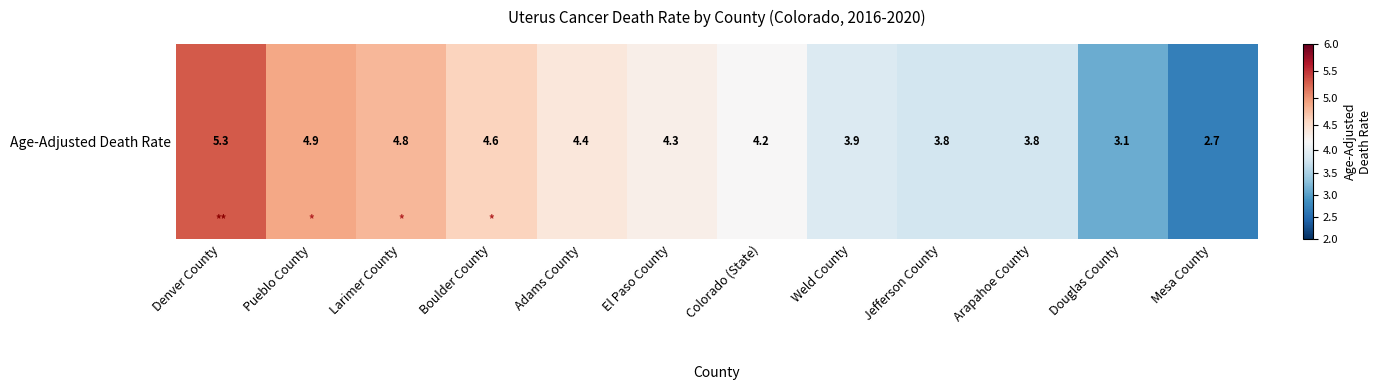

Reading right to left, transcribe all the data shown in this chart.

2.7	3.1	3.8	3.8	3.9	4.2	4.3	4.4	4.6	4.8	4.9	5.3